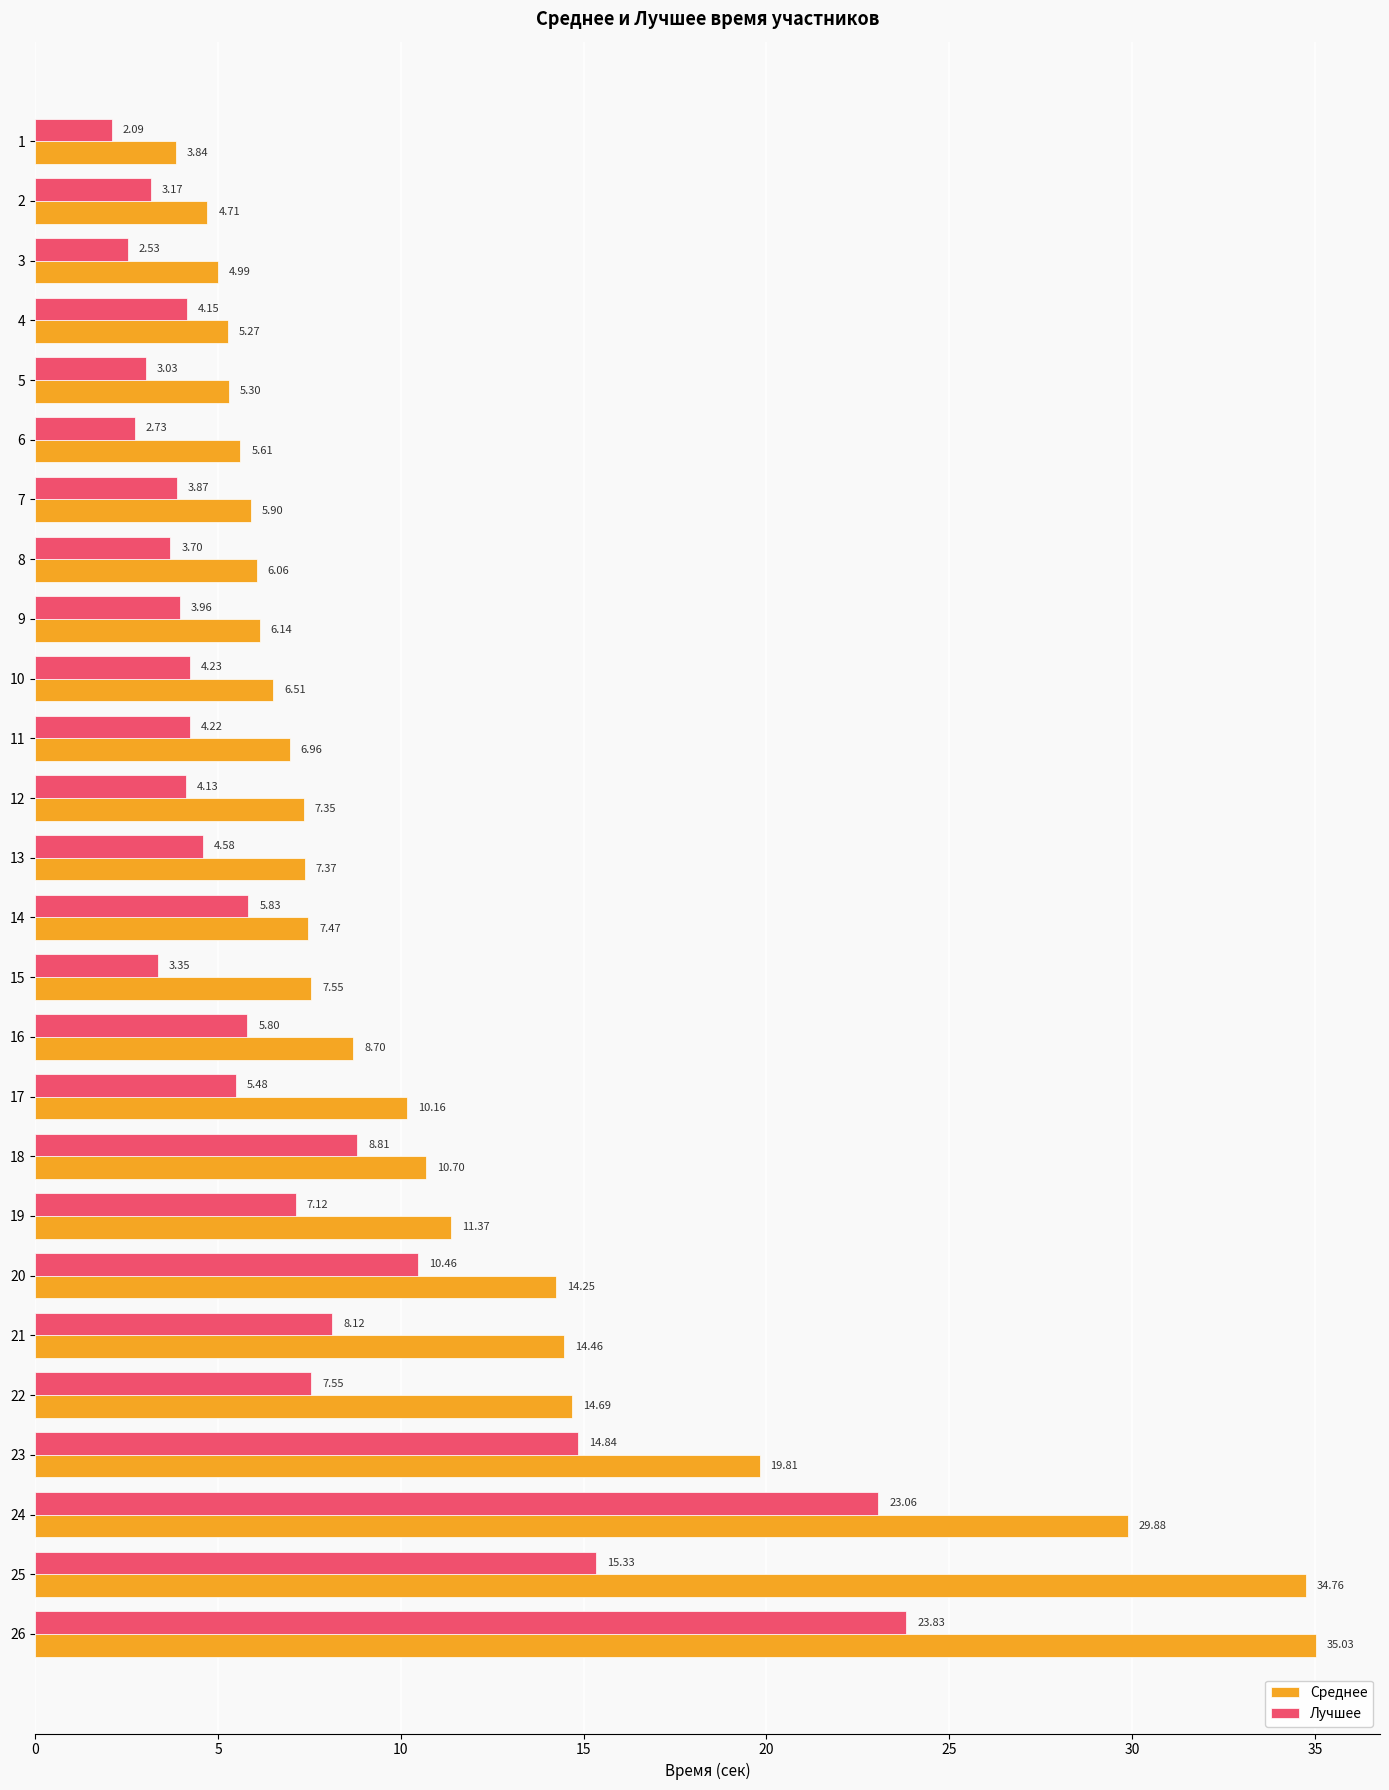

What is the total value across all series at 21?

22.6